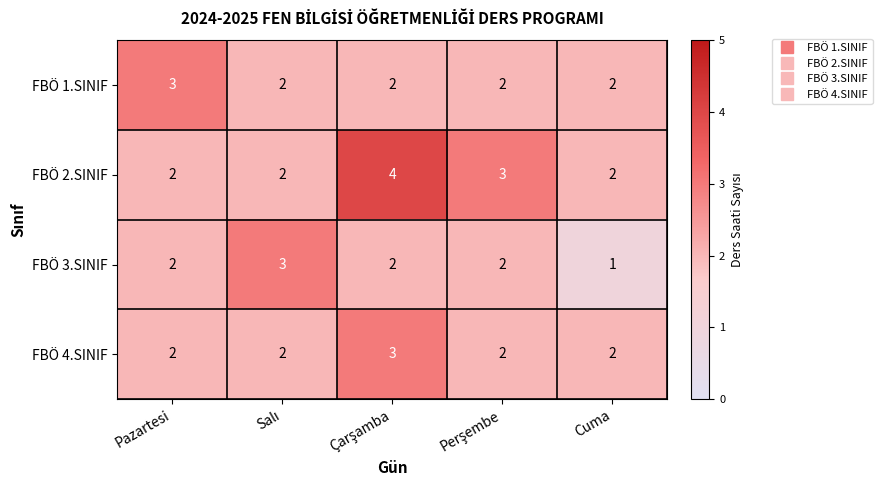

Which series has the largest total across all categories?

FBÖ 2.SINIF